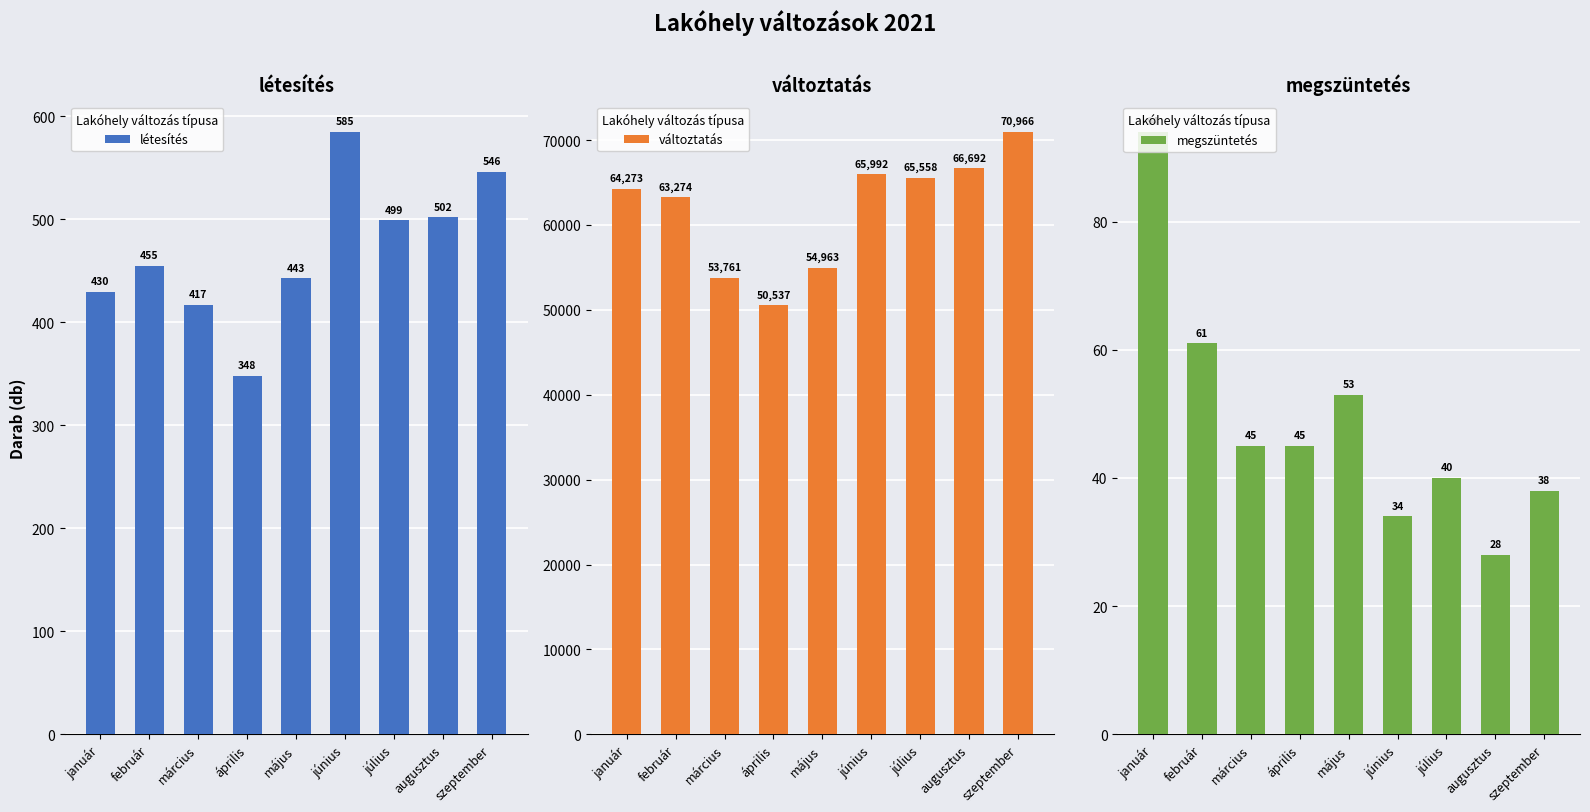

What is the value of the létesítés bar at the 6th from the left?

585